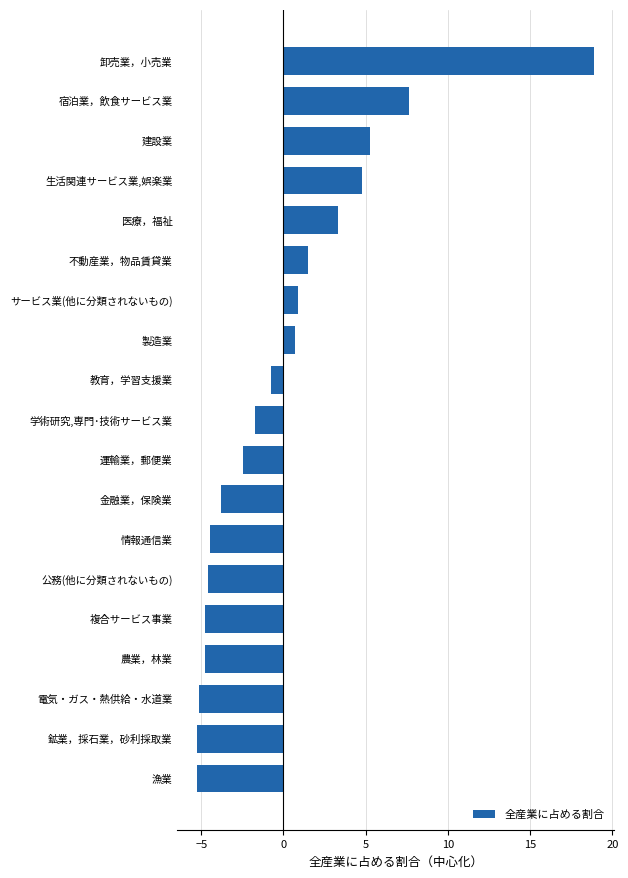

Reading bottom to top, what are all the values shown in this chart?

-5.2	-5.2	-5.1	-4.8	-4.8	-4.6	-4.5	-3.8	-2.5	-1.7	-0.7	0.7	0.9	1.5	3.3	4.8	5.2	7.7	18.9